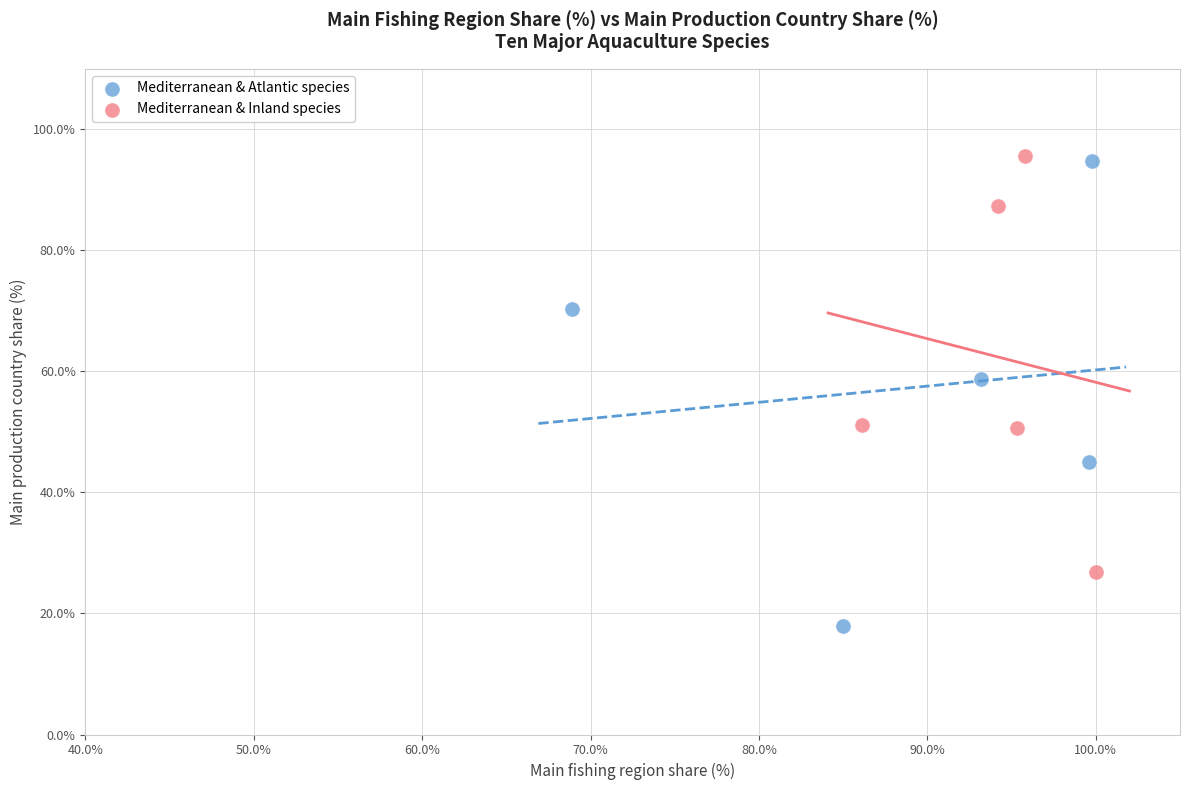

What are all the series names shown in the legend?

Mediterranean & Atlantic species, Mediterranean & Inland species